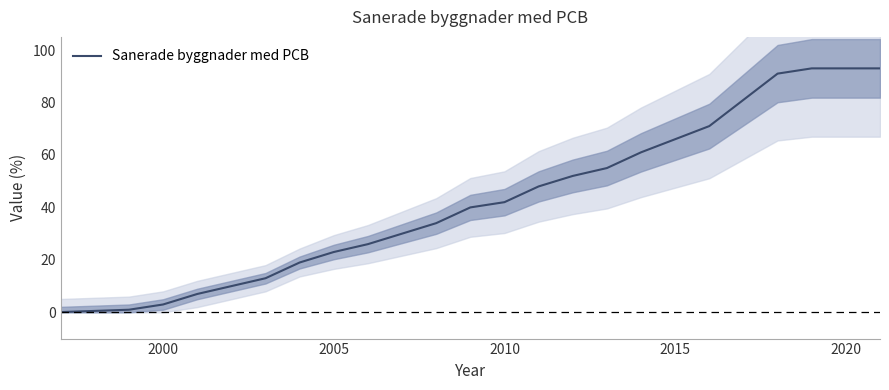

What is the greatest value displayed?

93.0